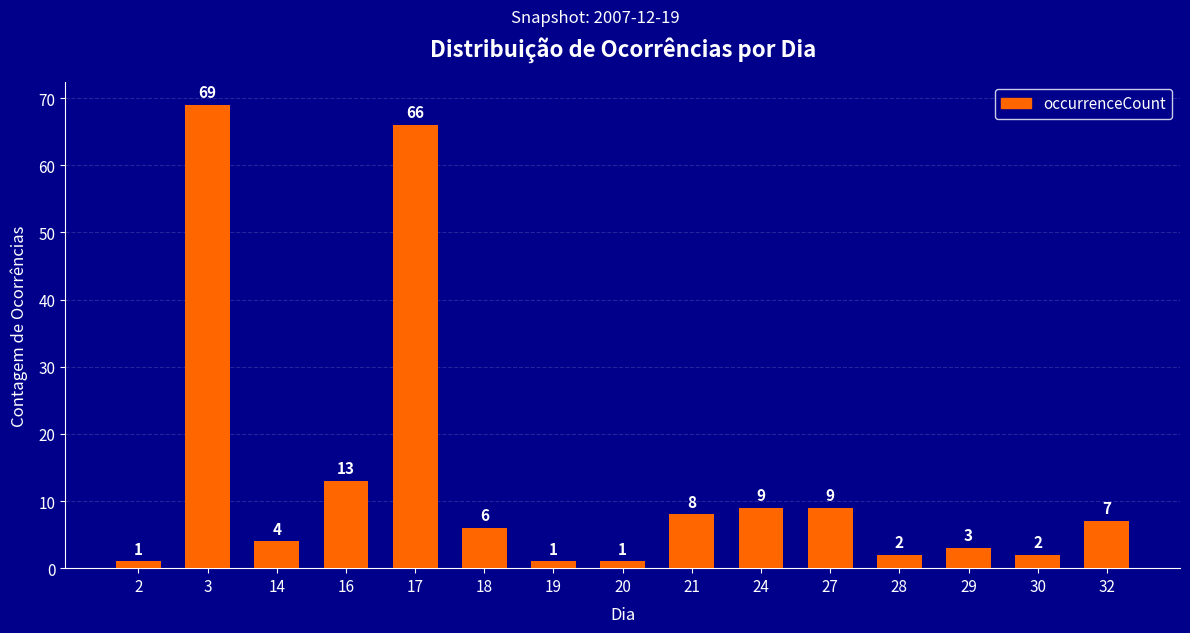

The chart shows a value of 1 at 2. True or false?

True